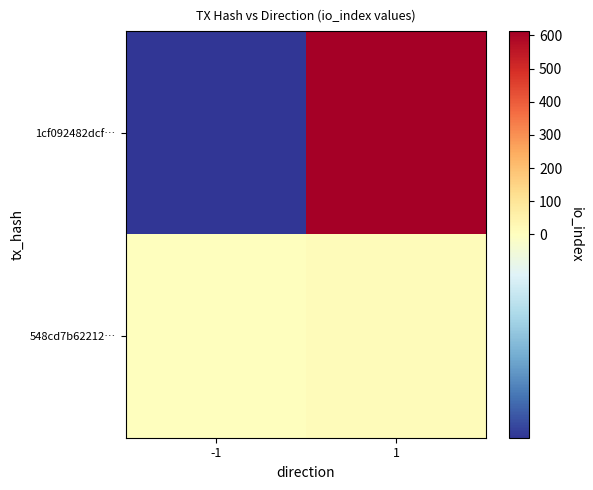

Which has a higher value, -1 or 1?

1